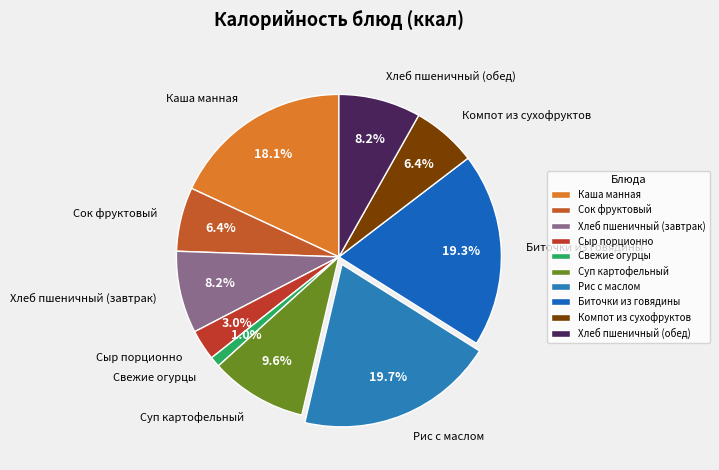

What is the smallest slice in the pie chart?

Свежие огурцы